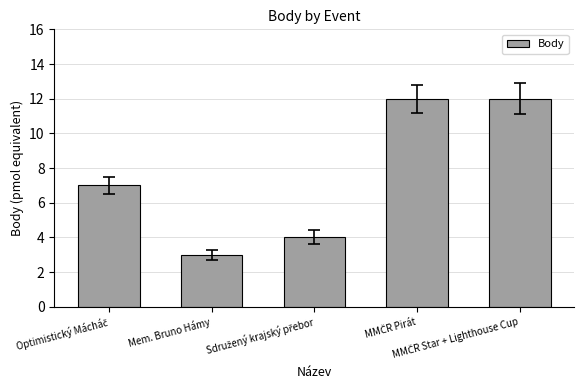

How many data points does each series have?

5